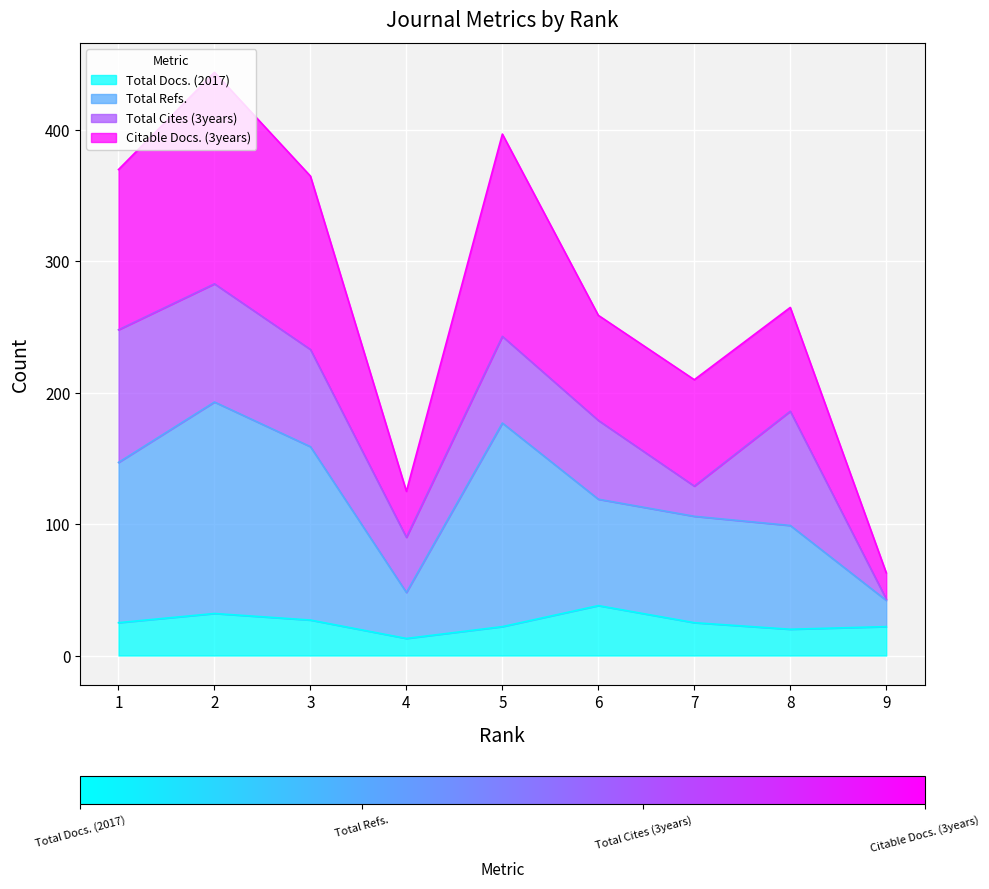

What is the highest value of the Total Docs. (2017) series?

38